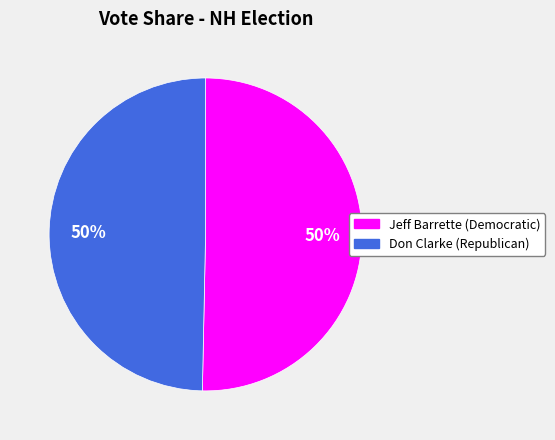

To the nearest percent, what is the combined percentage of Jeff Barrette (Democratic) and Don Clarke (Republican)?

100%